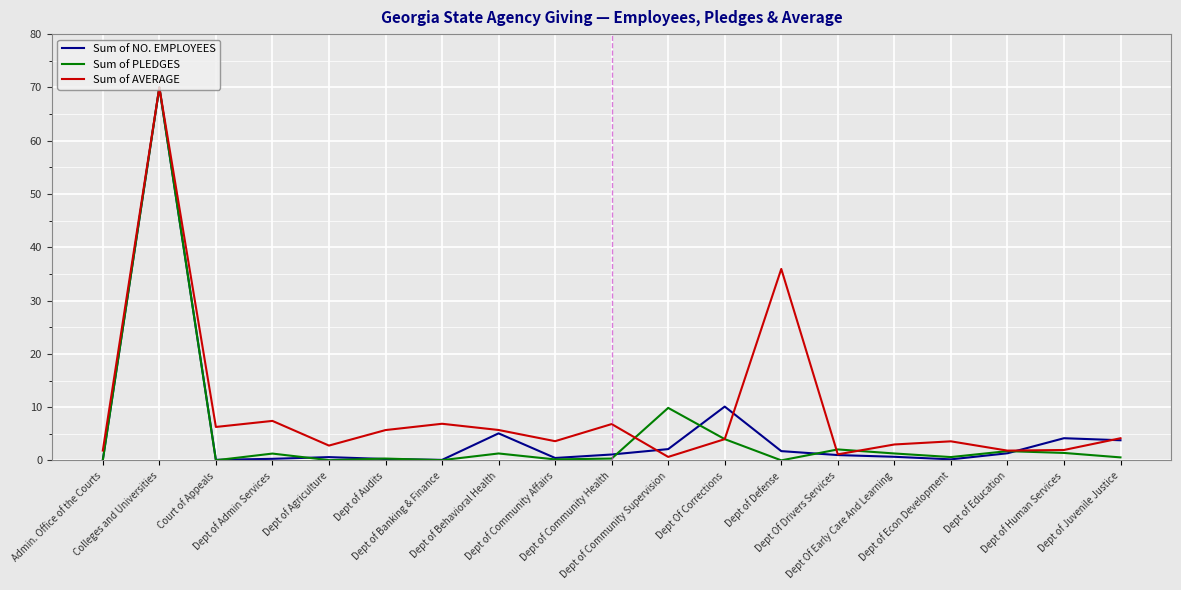

In Sum of NO. EMPLOYEES, how many points are lower than both neighbors (excluding endpoints)?

4